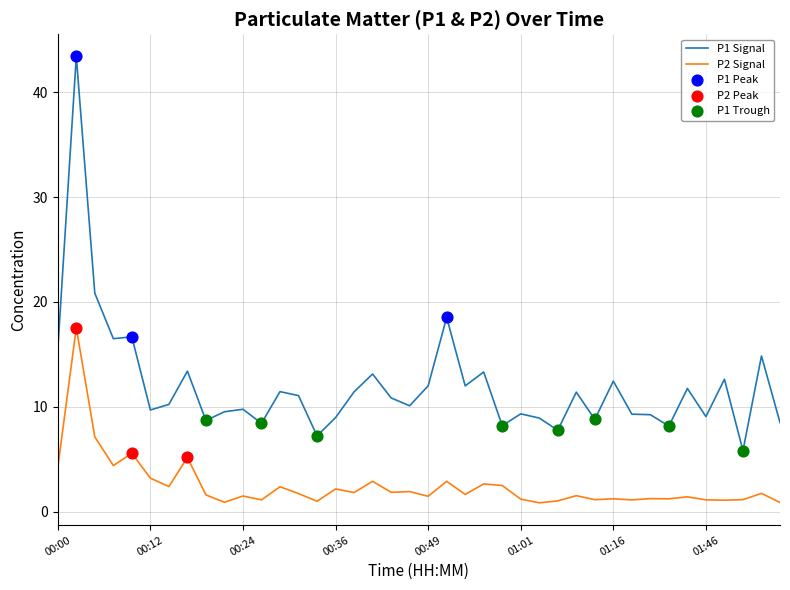

Which series has the largest range (max minus min)?

P1 Signal